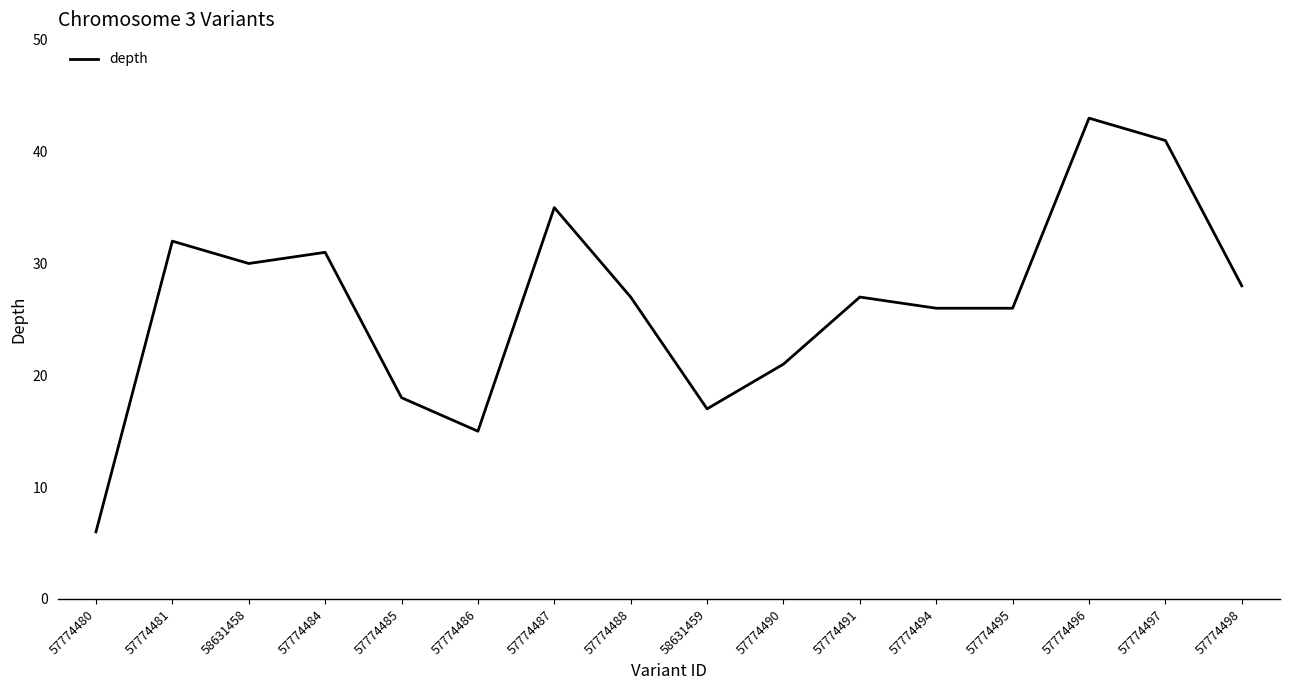

What is the average value?

26